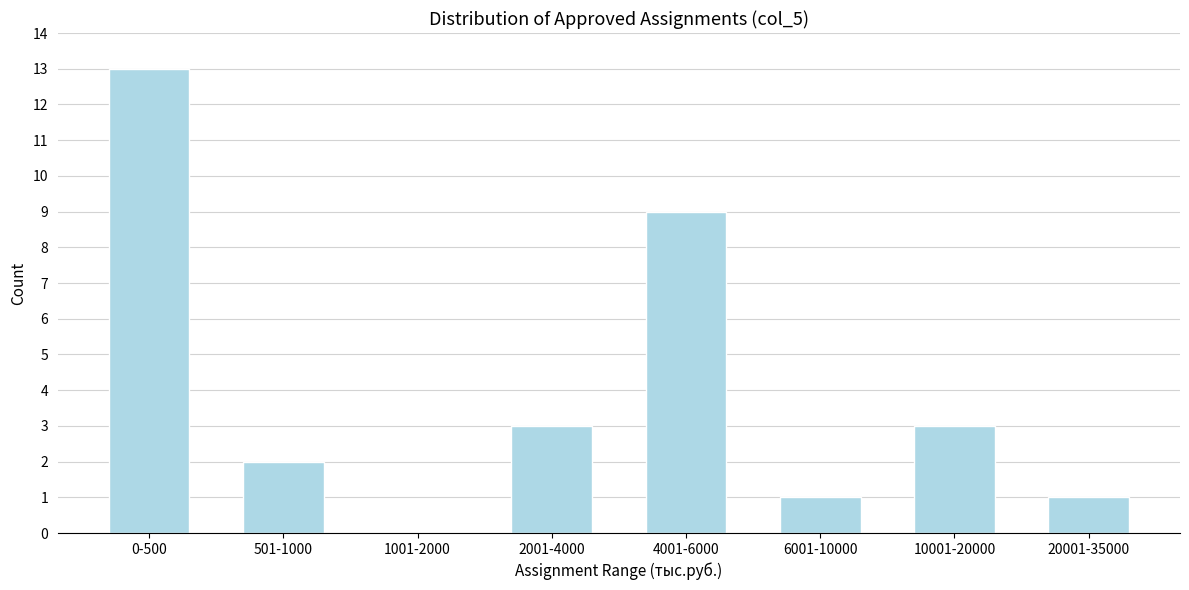

Reading left to right, extract all data points from this chart.

0-500=13	501-1000=2	1001-2000=0	2001-4000=3	4001-6000=9	6001-10000=1	10001-20000=3	20001-35000=1